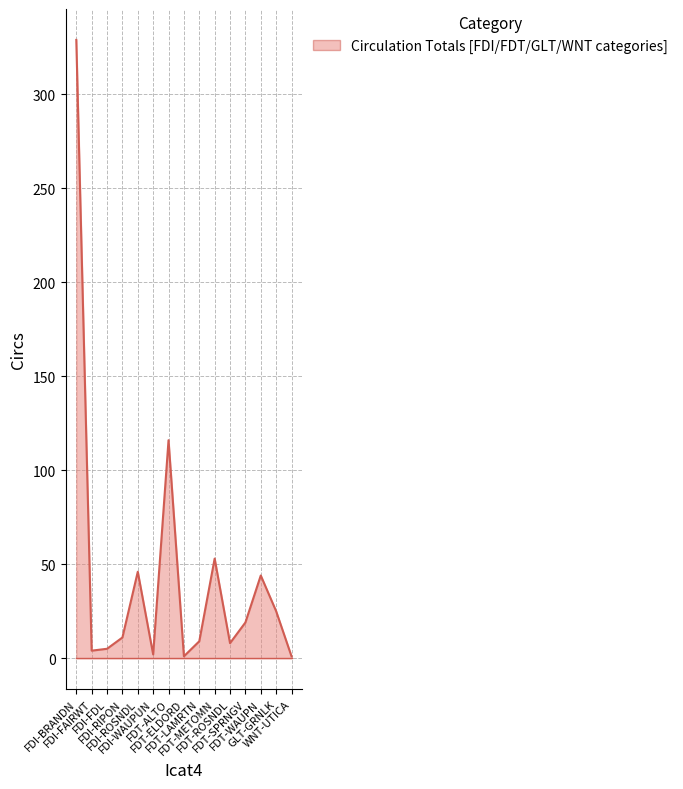

What is the greatest value displayed?

329